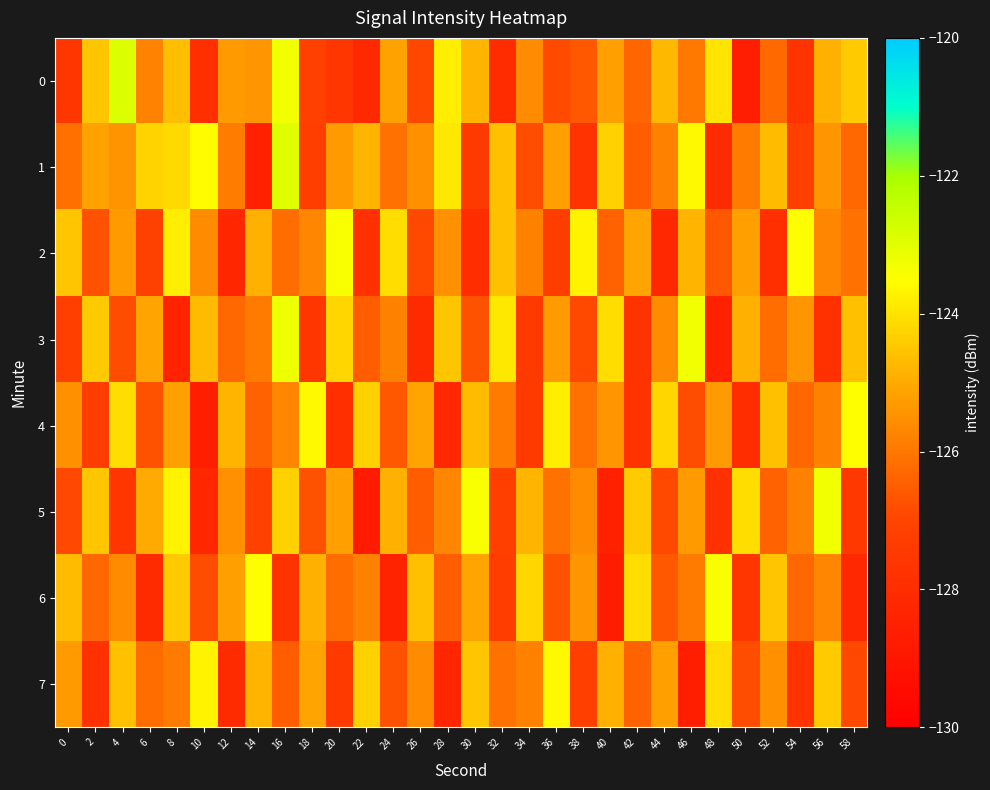

Reading left to right, transcribe all the data shown in this chart.

0: 0=-127.6	2=-124.5	4=-122.9	6=-125.8	8=-124.6	10=-127.9	12=-125.3	14=-125.4	16=-123.3	18=-127.1	20=-127.6	22=-128.2	24=-125.2	26=-126.9	28=-123.8	30=-124.8	32=-128.0	34=-125.6	36=-126.9	38=-126.6	40=-125.2	42=-126.3	44=-124.7	46=-126.0	48=-124.0	50=-128.6	52=-126.3	54=-127.7	56=-124.9	58=-124.4
1: 0=-126.1	2=-125.1	4=-125.4	6=-124.3	8=-124.2	10=-123.5	12=-125.9	14=-128.5	16=-122.9	18=-127.2	20=-125.3	22=-124.8	24=-126.1	26=-125.5	28=-123.9	30=-127.4	32=-124.6	34=-126.8	36=-125.2	38=-127.7	40=-124.3	42=-126.5	44=-125.8	46=-123.6	48=-128.1	50=-125.9	52=-124.7	54=-127.2	56=-125.4	58=-126.3
2: 0=-124.5	2=-126.7	4=-125.3	6=-127.1	8=-123.8	10=-125.6	12=-128.3	14=-124.9	16=-126.2	18=-125.7	20=-123.4	22=-127.8	24=-124.1	26=-126.9	28=-125.5	30=-128.0	32=-124.6	34=-125.8	36=-127.3	38=-123.7	40=-126.4	42=-125.1	44=-128.2	46=-124.8	48=-126.6	50=-125.2	52=-127.9	54=-123.5	56=-125.7	58=-126.1
3: 0=-127.2	2=-124.4	4=-126.8	6=-125.1	8=-128.4	10=-124.7	12=-126.3	14=-125.9	16=-123.2	18=-127.6	20=-124.2	22=-126.5	24=-125.8	26=-128.1	28=-124.5	30=-126.7	32=-123.9	34=-127.4	36=-125.3	38=-126.9	40=-124.1	42=-127.7	44=-125.6	46=-123.3	48=-128.5	50=-124.9	52=-126.2	54=-125.4	56=-127.8	58=-124.6
4: 0=-125.5	2=-127.3	4=-124.1	6=-126.7	8=-125.2	10=-128.6	12=-124.8	14=-126.4	16=-125.7	18=-123.6	20=-127.9	22=-124.3	24=-126.6	26=-125.1	28=-128.2	30=-124.7	32=-125.9	34=-127.4	36=-123.8	38=-126.1	40=-125.4	42=-127.7	44=-124.2	46=-126.8	48=-125.3	50=-128.0	52=-124.6	54=-126.3	56=-125.8	58=-123.5
5: 0=-126.9	2=-124.5	4=-127.6	6=-125.0	8=-123.7	10=-128.3	12=-125.5	14=-127.1	16=-124.3	18=-126.7	20=-125.2	22=-128.8	24=-124.9	26=-126.5	28=-125.7	30=-123.4	32=-127.2	34=-124.8	36=-126.1	38=-125.6	40=-128.5	42=-124.4	44=-126.9	46=-125.3	48=-127.8	50=-124.1	52=-126.4	54=-125.8	56=-123.3	58=-127.5
6: 0=-124.7	2=-126.3	4=-125.6	6=-128.1	8=-124.4	10=-126.8	12=-125.2	14=-123.5	16=-127.7	18=-124.9	20=-126.2	22=-125.8	24=-128.4	26=-124.6	28=-126.5	30=-125.1	32=-127.3	34=-124.2	36=-126.7	38=-125.4	40=-128.7	42=-124.1	44=-126.6	46=-125.9	48=-123.4	50=-127.6	52=-124.5	54=-126.3	56=-125.7	58=-128.2
7: 0=-125.3	2=-127.8	4=-124.6	6=-126.2	8=-125.9	10=-123.7	12=-128.1	14=-124.8	16=-126.5	18=-125.1	20=-127.4	22=-124.3	24=-126.7	26=-125.6	28=-128.3	30=-124.5	32=-126.1	34=-125.8	36=-123.6	38=-127.2	40=-124.9	42=-126.4	44=-125.2	46=-128.6	48=-124.1	50=-126.8	52=-125.5	54=-127.7	56=-124.4	58=-126.9